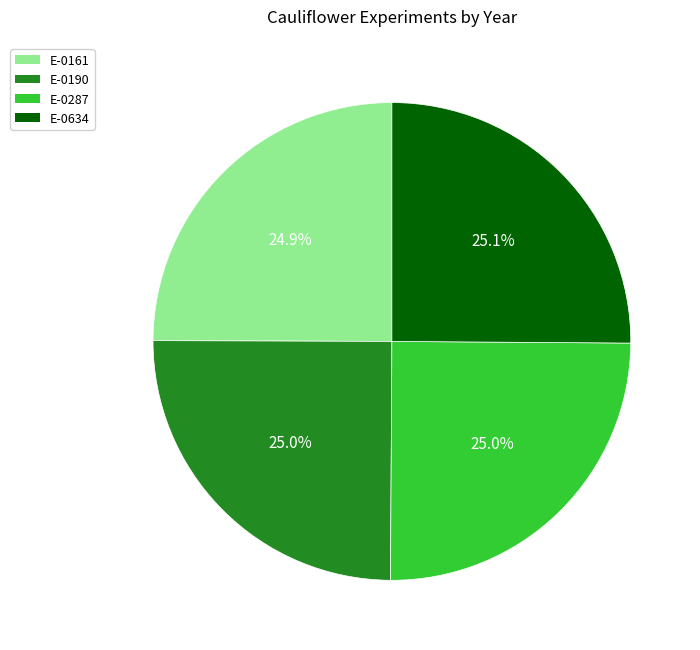

Does E-0161 account for over 50% of the chart?

No